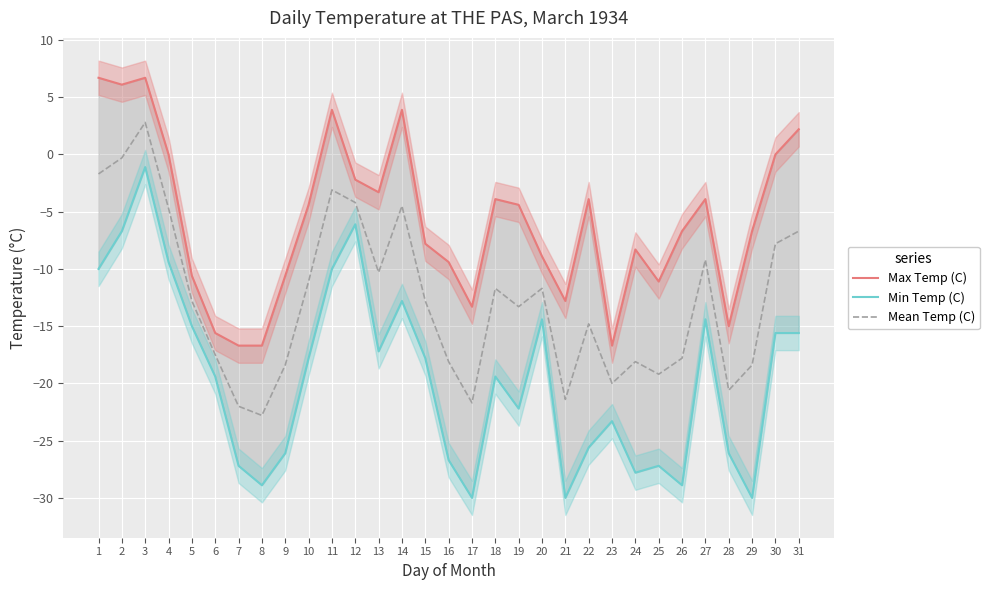

What is the approximate value of Min Temp (C) at 27?

-14.4